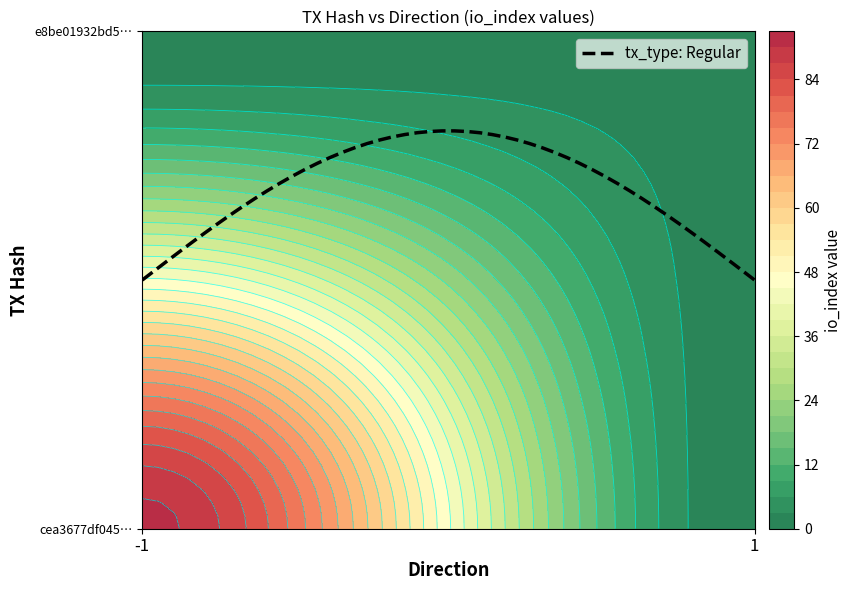

The cea3677df045e46182f70f9b0c2e8b8a38e4ce7 series shows 148 at io_index. True or false?

False